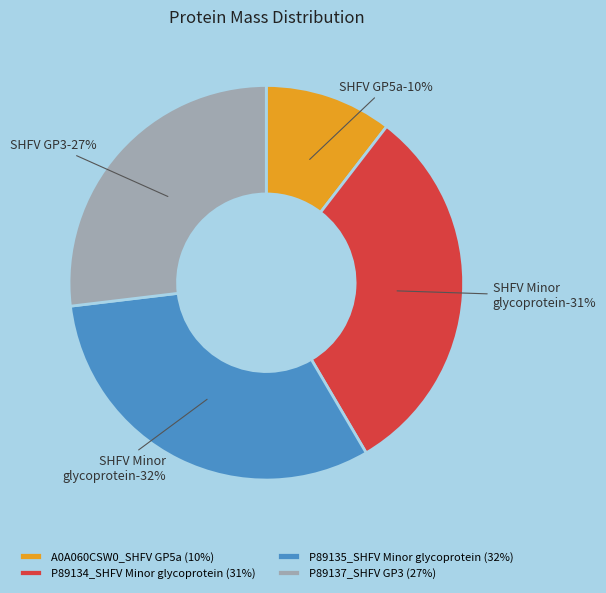

Is it true that A0A060CSW0_SHFV GP5a is 1% of the pie?

False